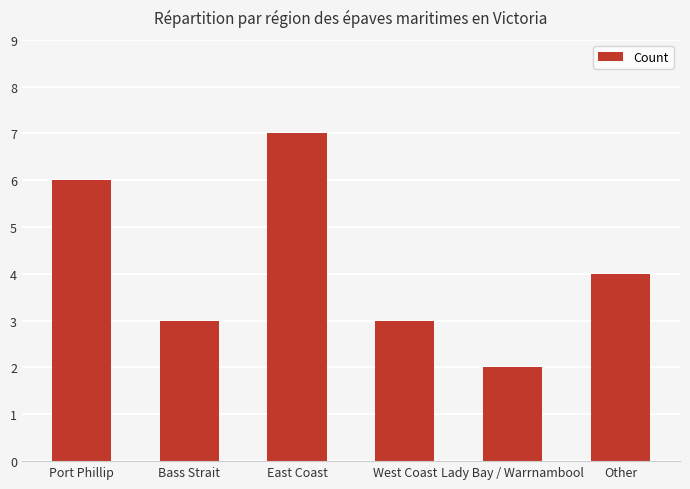

Read the value at West Coast.

3